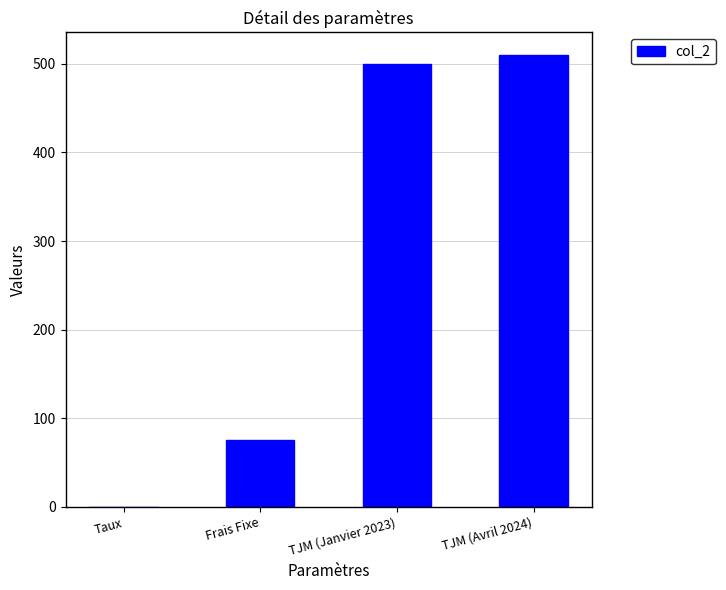

At which label is the value closest to 255?

Frais Fixe